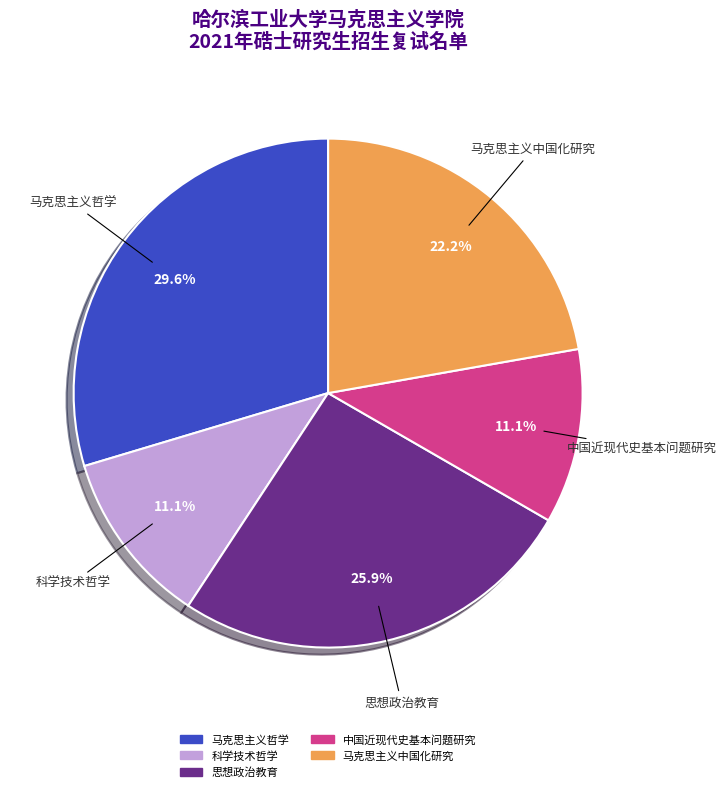

The 马克思主义哲学 slice represents 20% of the pie. True or false?

False